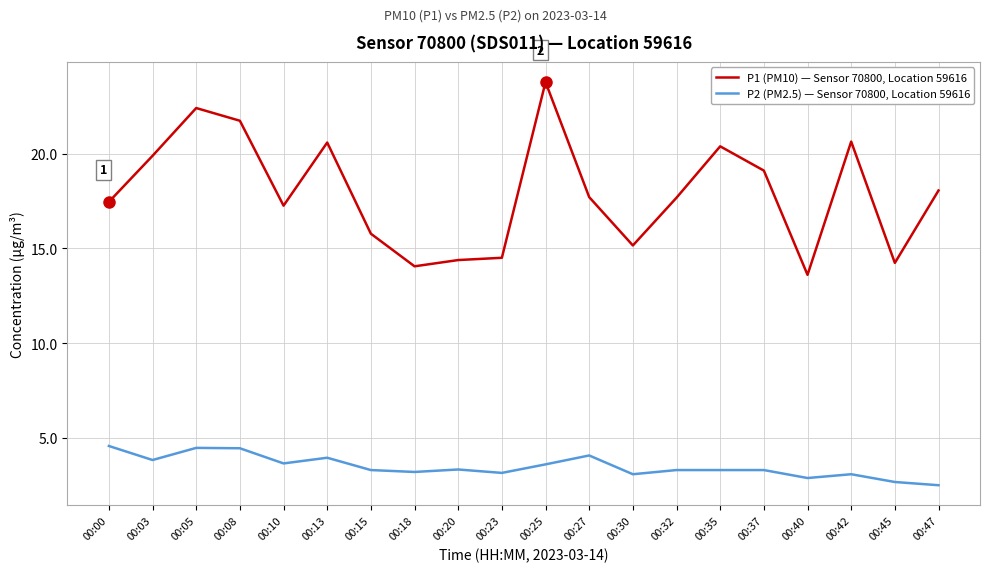

At which label does P1 (PM10) — Sensor 70800, Location 59616 first exceed 17?

00:00